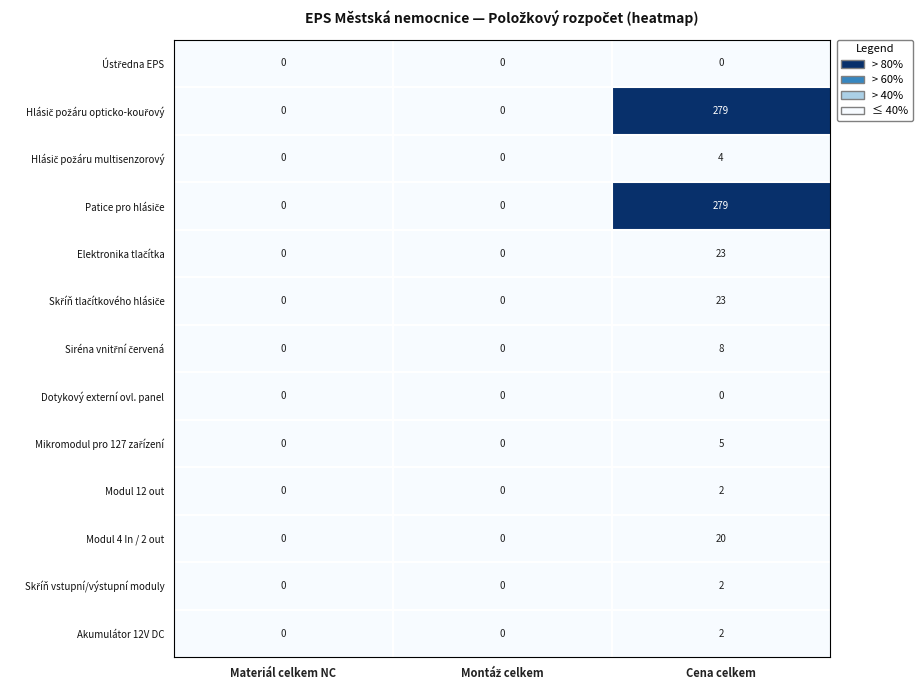

At which category does the chart reach its peak across all series?

Cena celkem